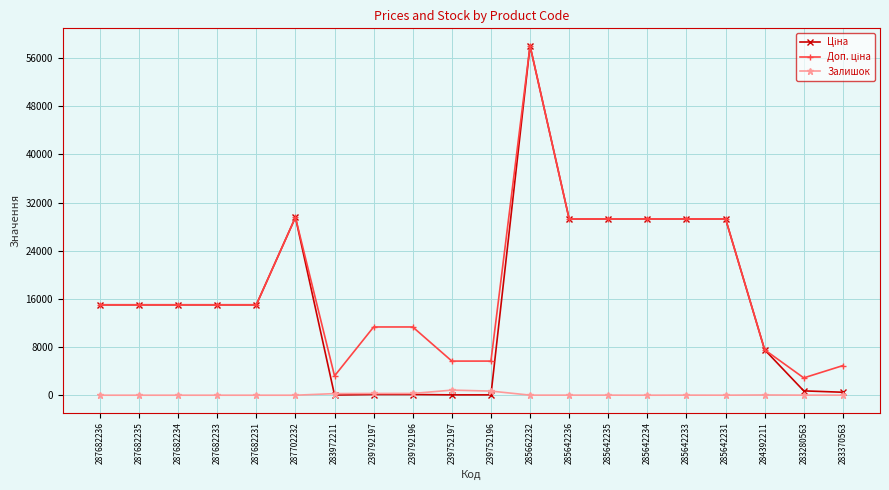

At which category is the sum across all series the highest?

285662232